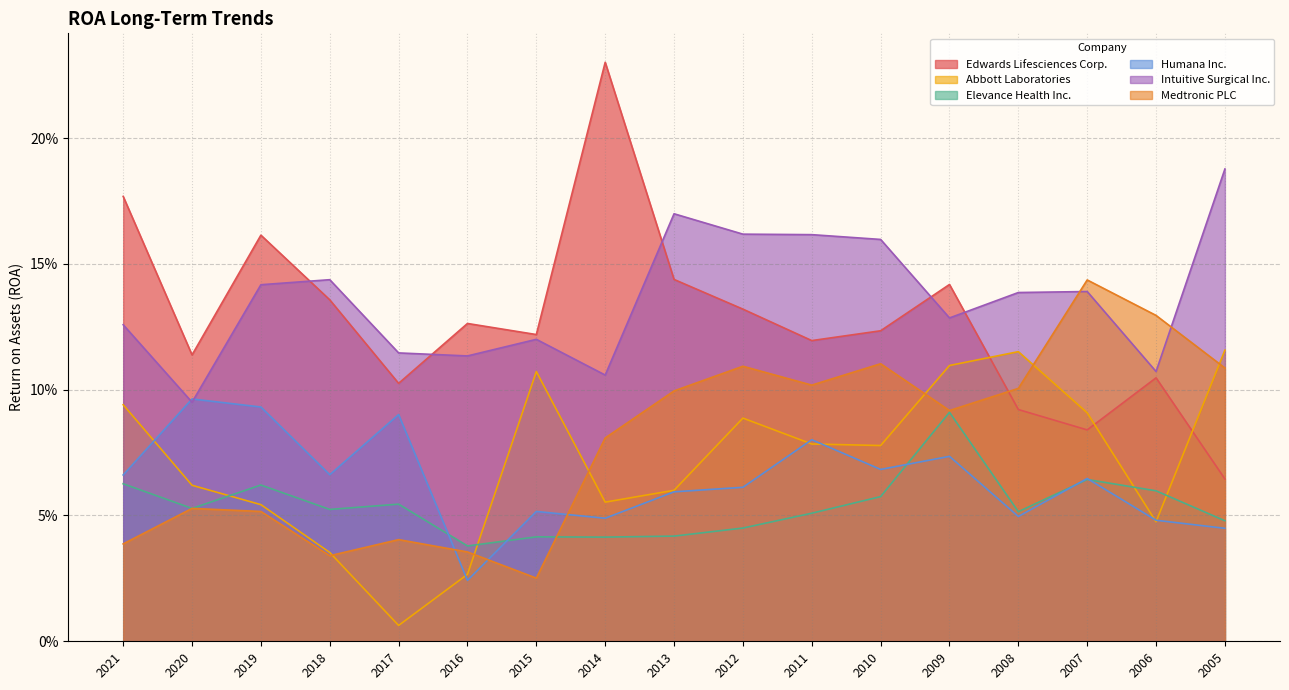

True or false: Intuitive Surgical Inc. has a value of 0.0 at 2019.

False